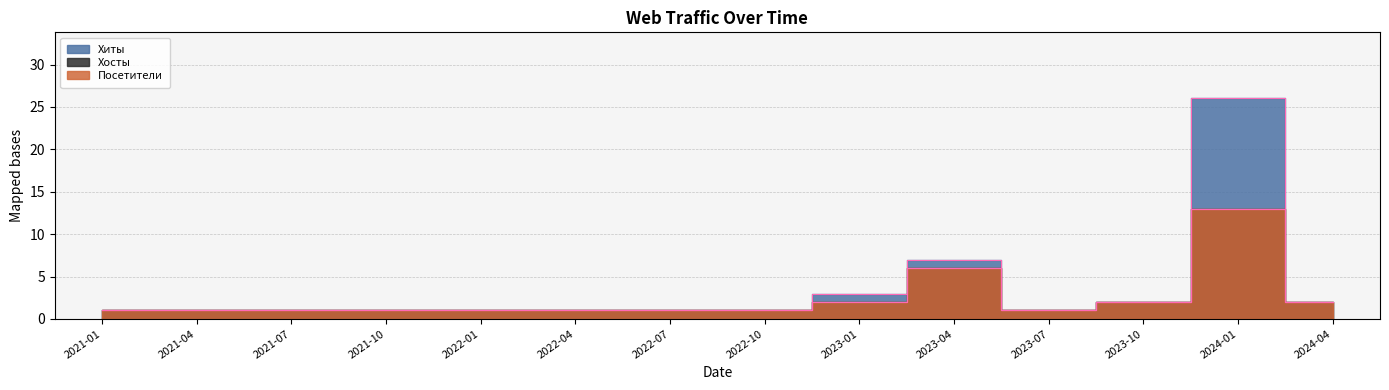

True or false: Хосты has more than 2 interior local peaks.

False